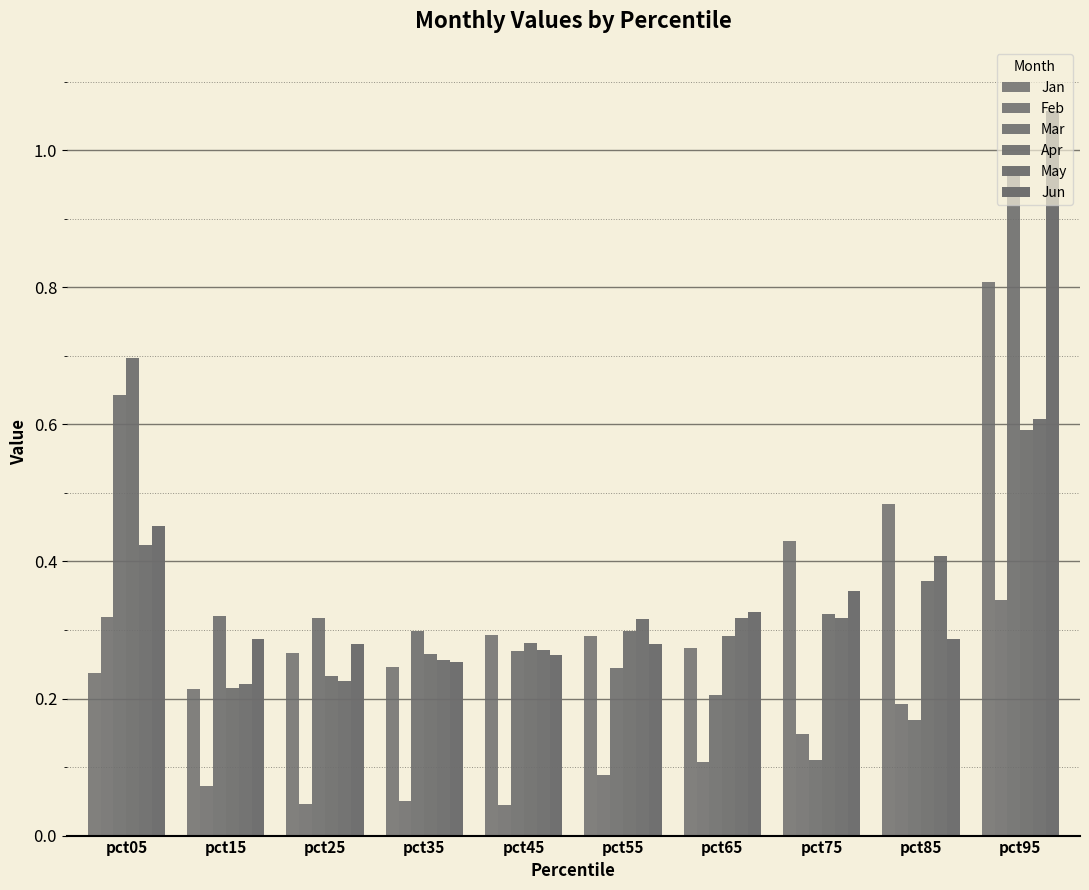

How many distinct data groups are displayed?

6